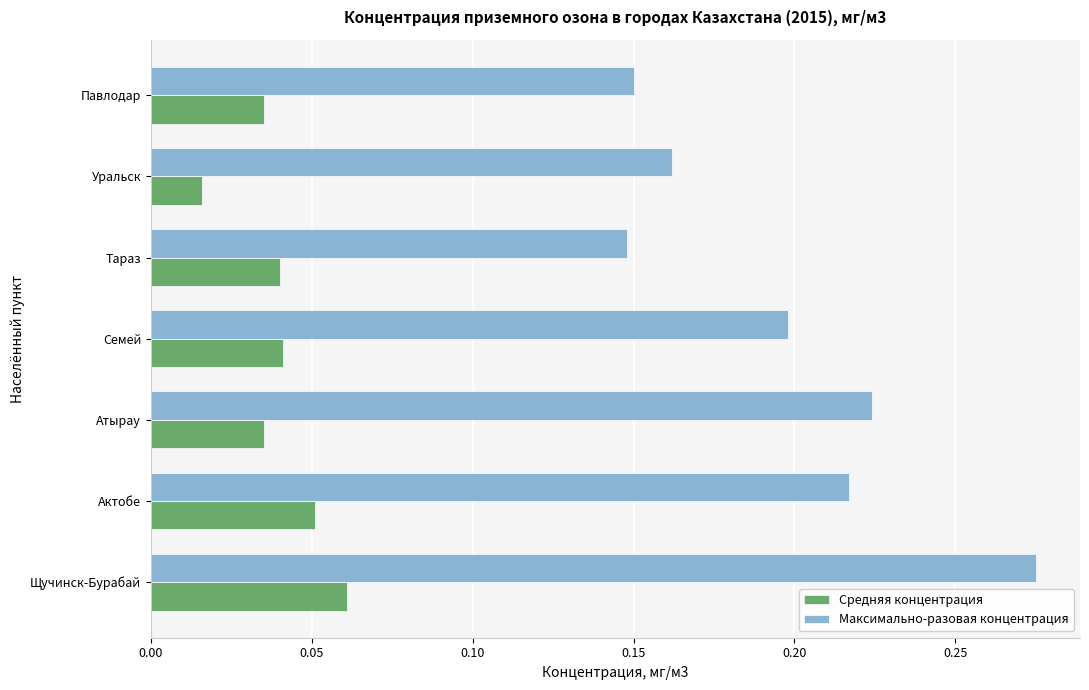

Which series changed the most between Атырау and Тараз?

Максимально-разовая концентрация